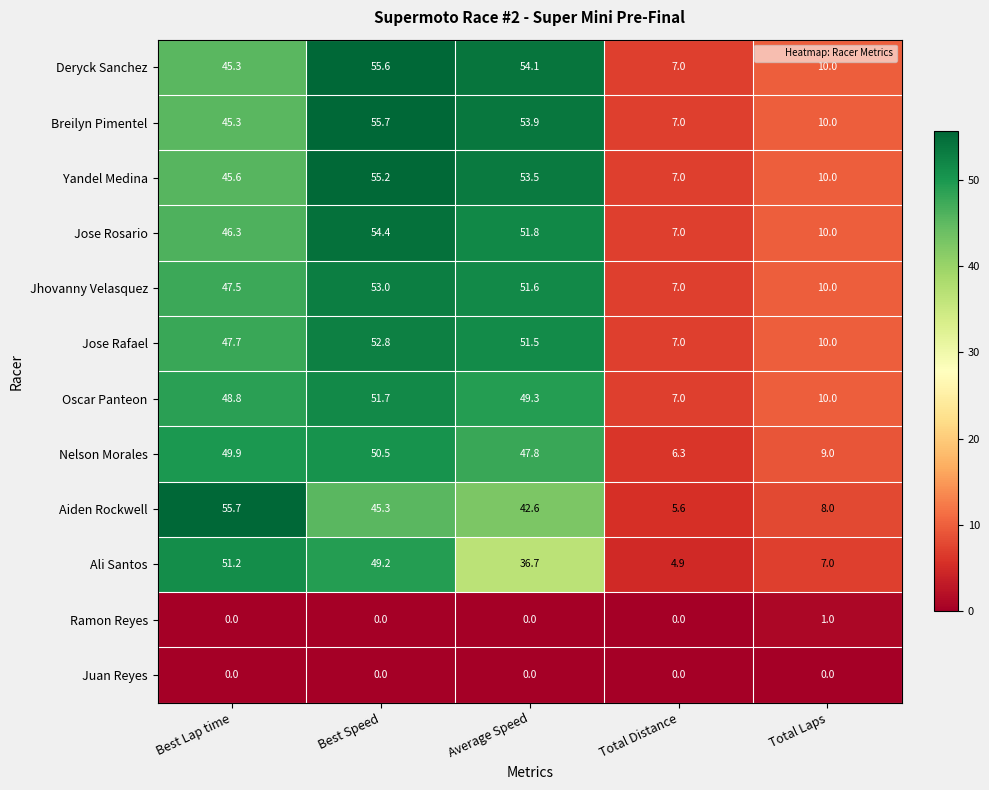

Which series has the widest spread of values?

Aiden Rockwell